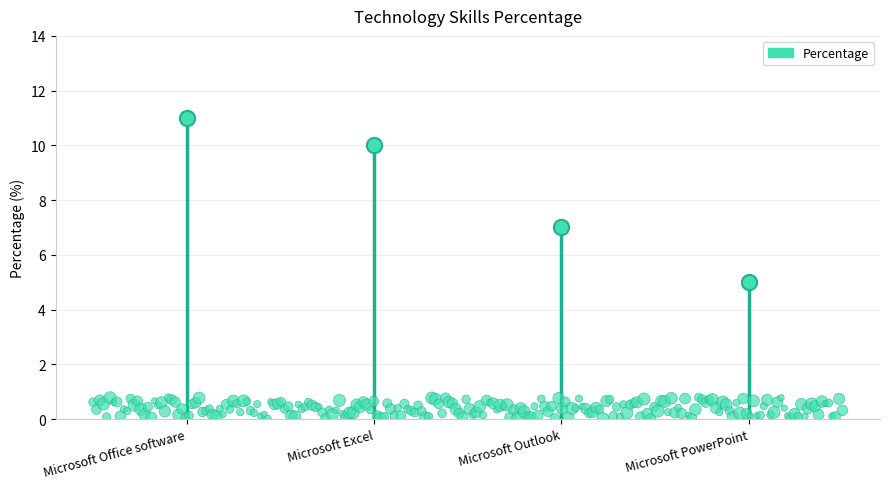

What is the change in value from Microsoft Office software to Microsoft PowerPoint?

-6